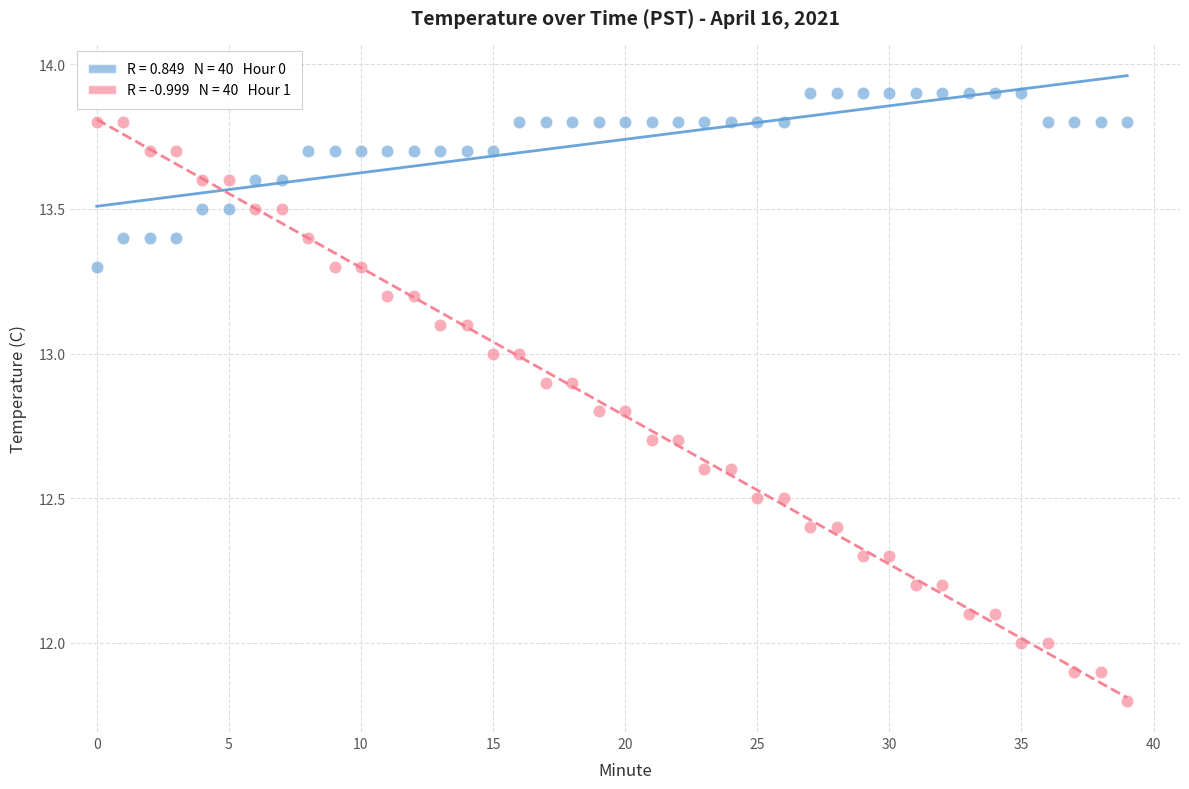

Across all data points, what is the range of Y values (max minus min)?

2.1